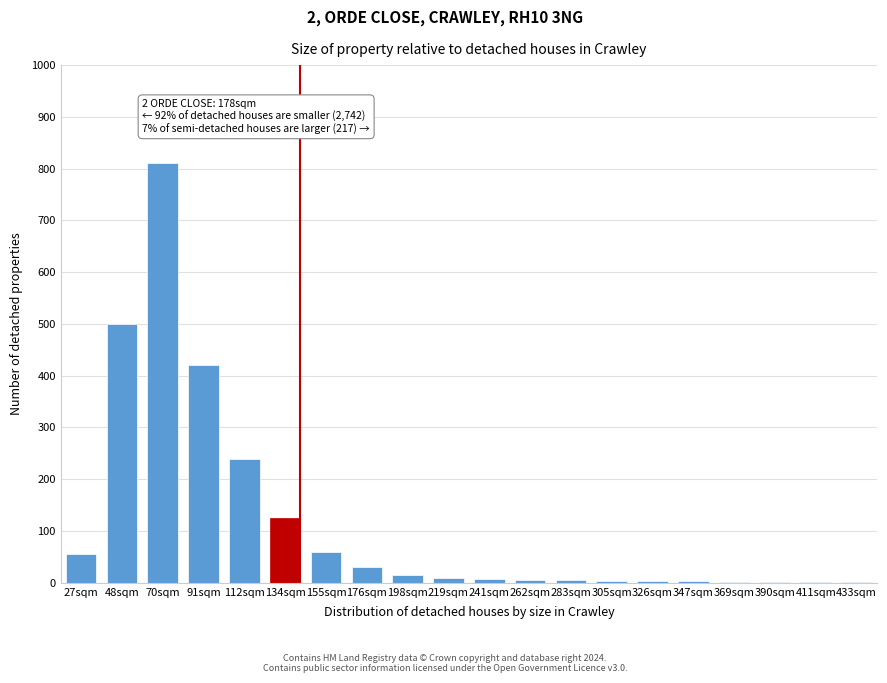

What is the change in value from 27sqm to 70sqm?

+755